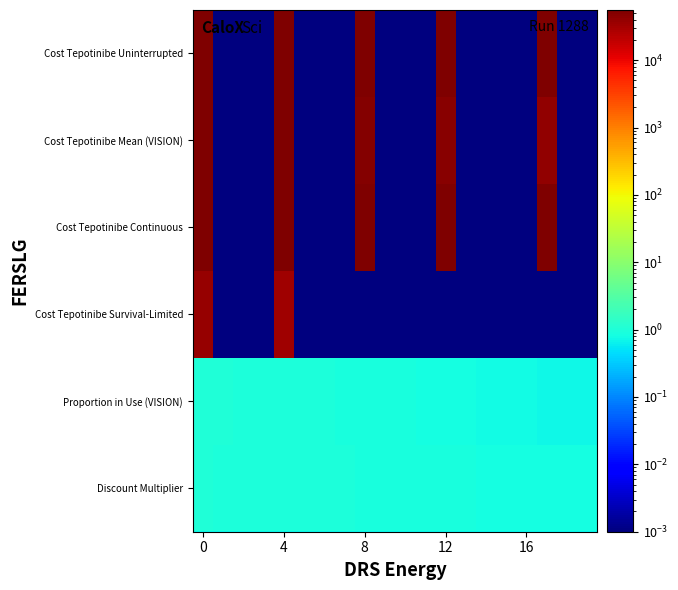

List the series in order of their peak value, lowest first.

Proportion in Use (VISION), Discount Multiplier, Cost Tepotinibe Survival-Limited, Cost Tepotinibe Uninterrupted, Cost Tepotinibe Mean (VISION), Cost Tepotinibe Continuous